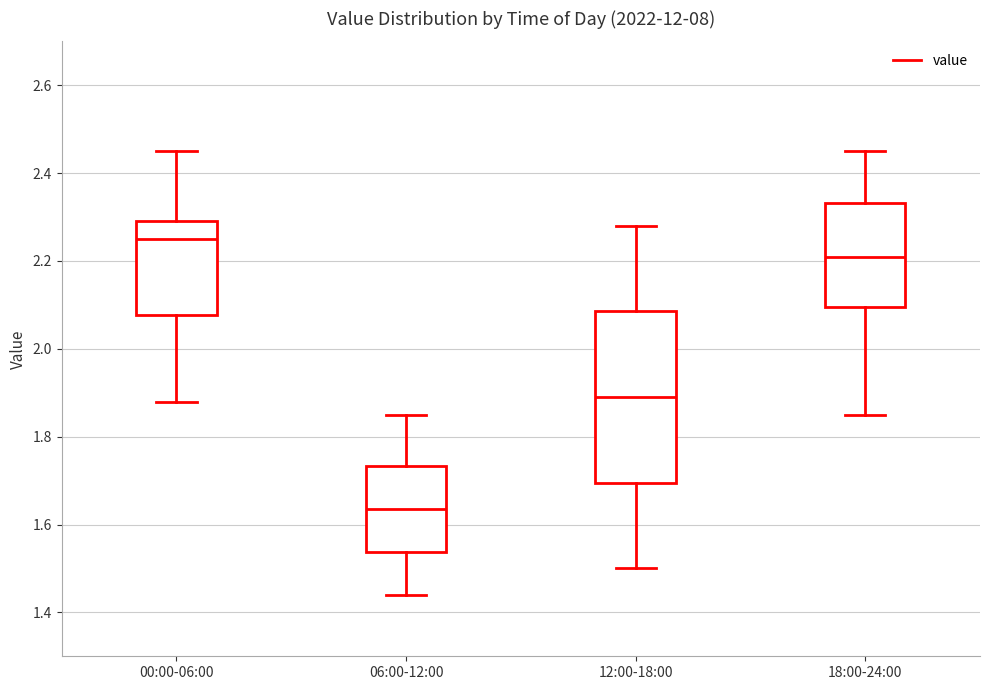

Where does the upper whisker of the box for 00:00-06:00 end on the y-axis? The values are not printed on the chart, so give them approximately, as read against the axis.

2.46